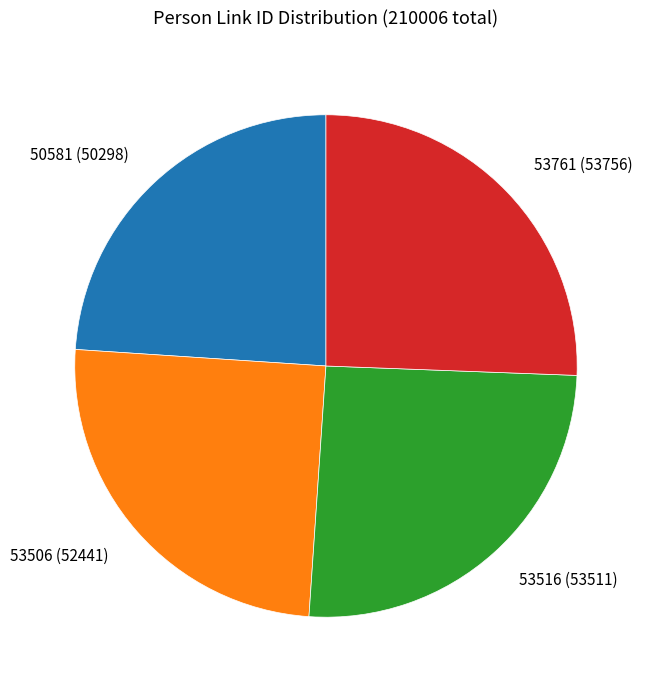

Combined, do 50581 (50298) and 53516 (53511) account for over 50%?

No